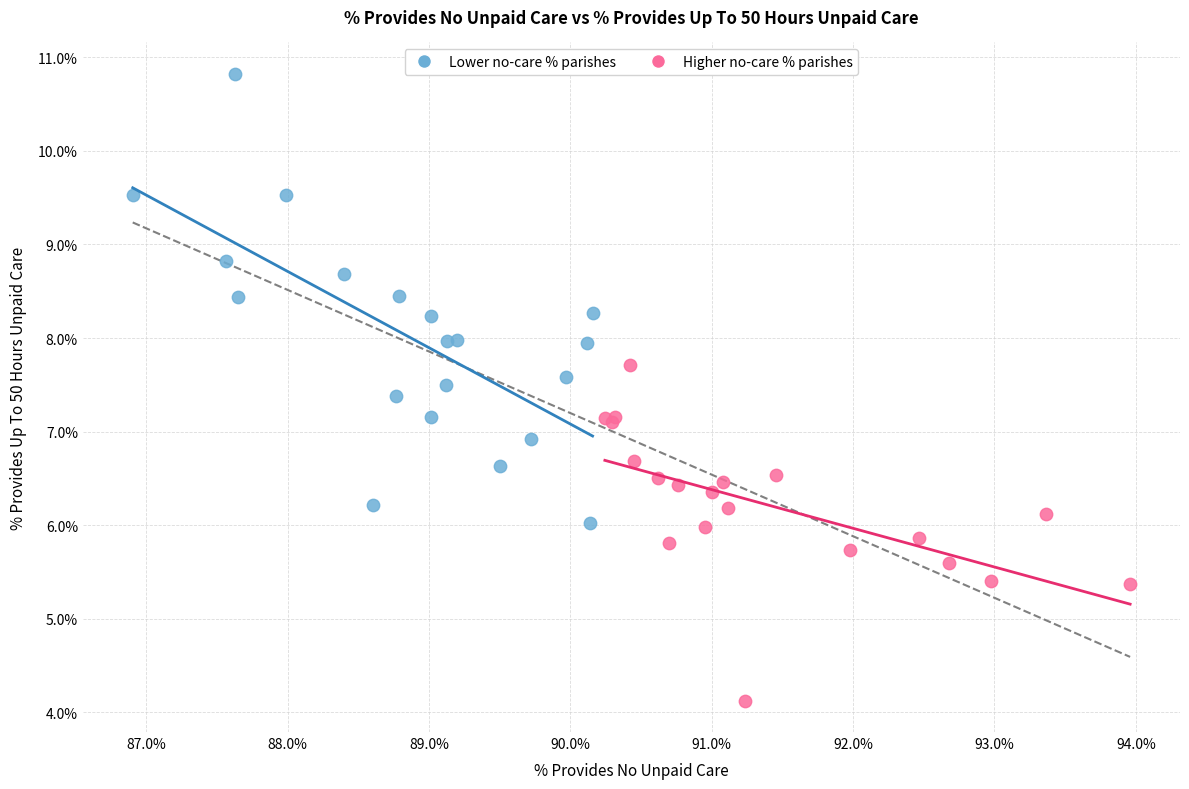

Which series has the widest spread of Y values?

Lower no-care % parishes